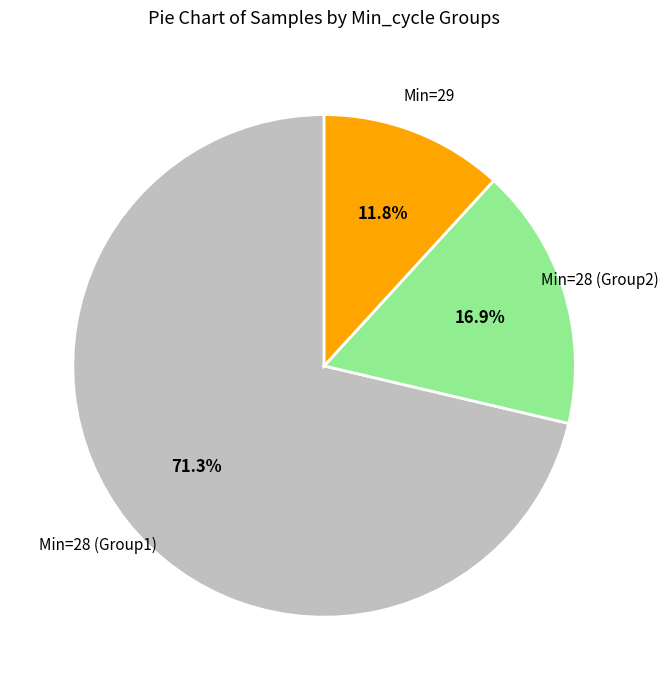

Is there any slice that represents more than half of the pie?

Yes